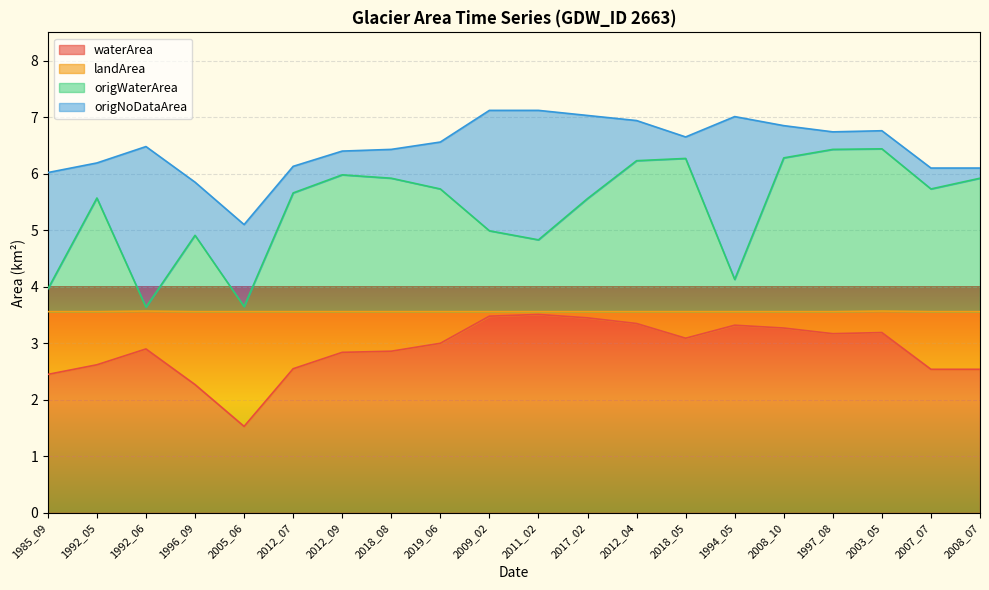

How many interior local peaks does the origWaterArea series have?

5